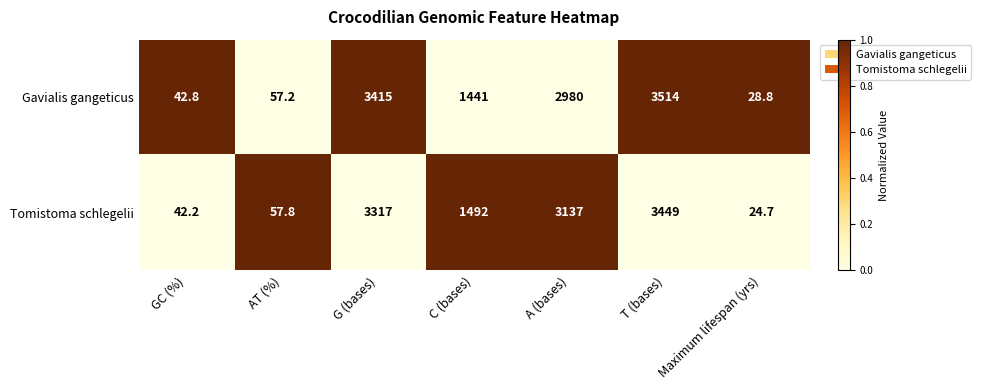

What is the sum of the Gavialis gangeticus values at A (bases) and C (bases)?

4421.0